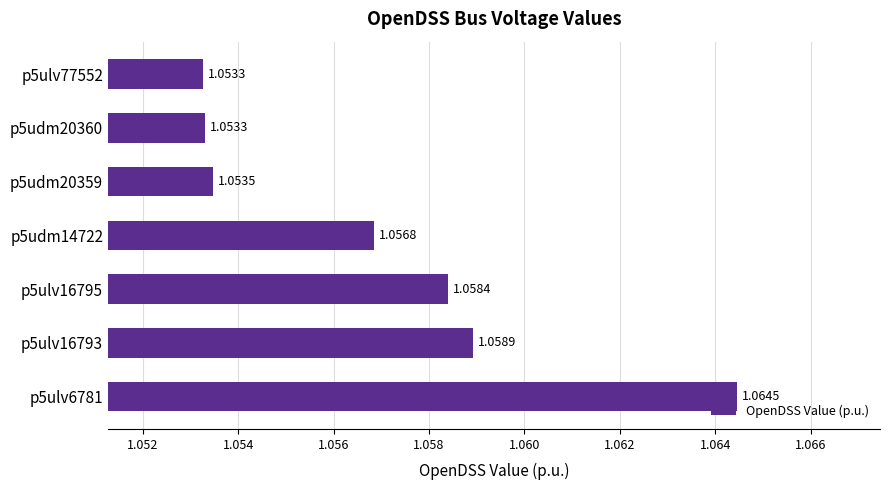

How many bars are there in total?

7